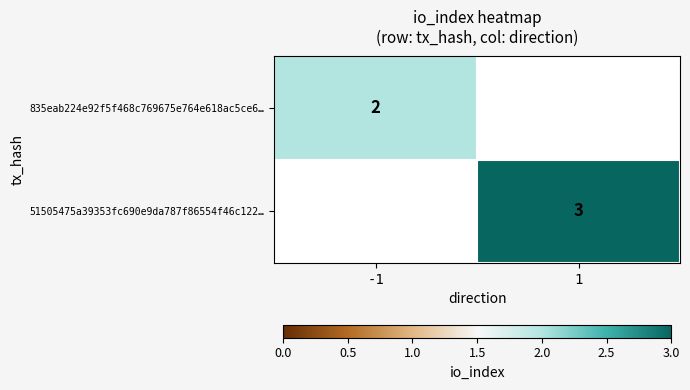

At how many categories does at least one series exceed 2?

1